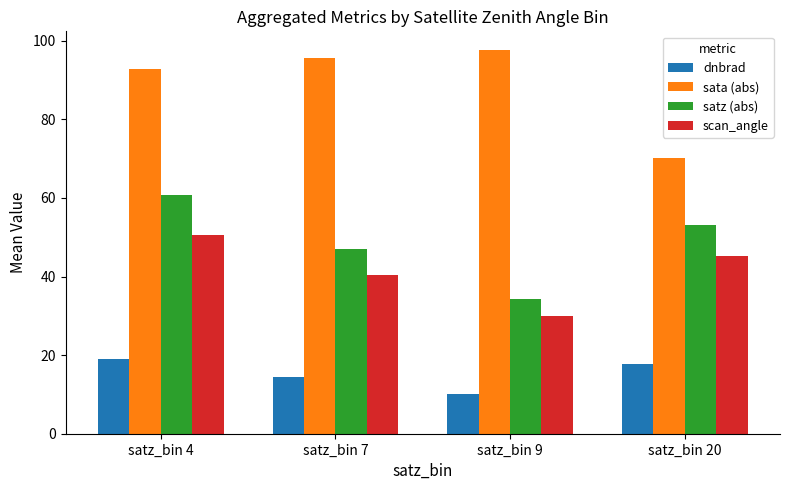

At which category is the sum across all series the highest?

satz_bin 4